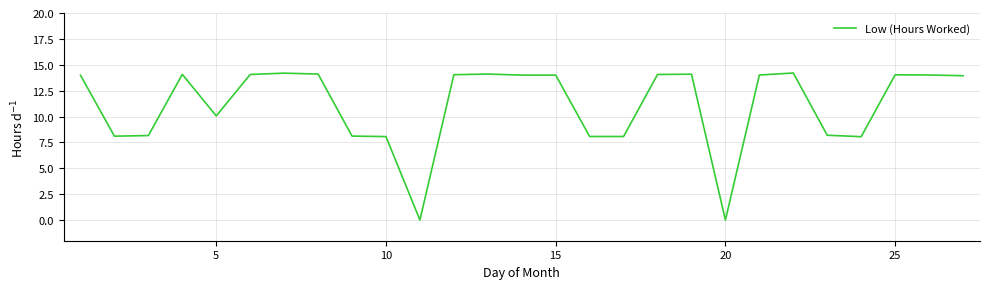

Does the chart display data point markers on the line(s)?

No